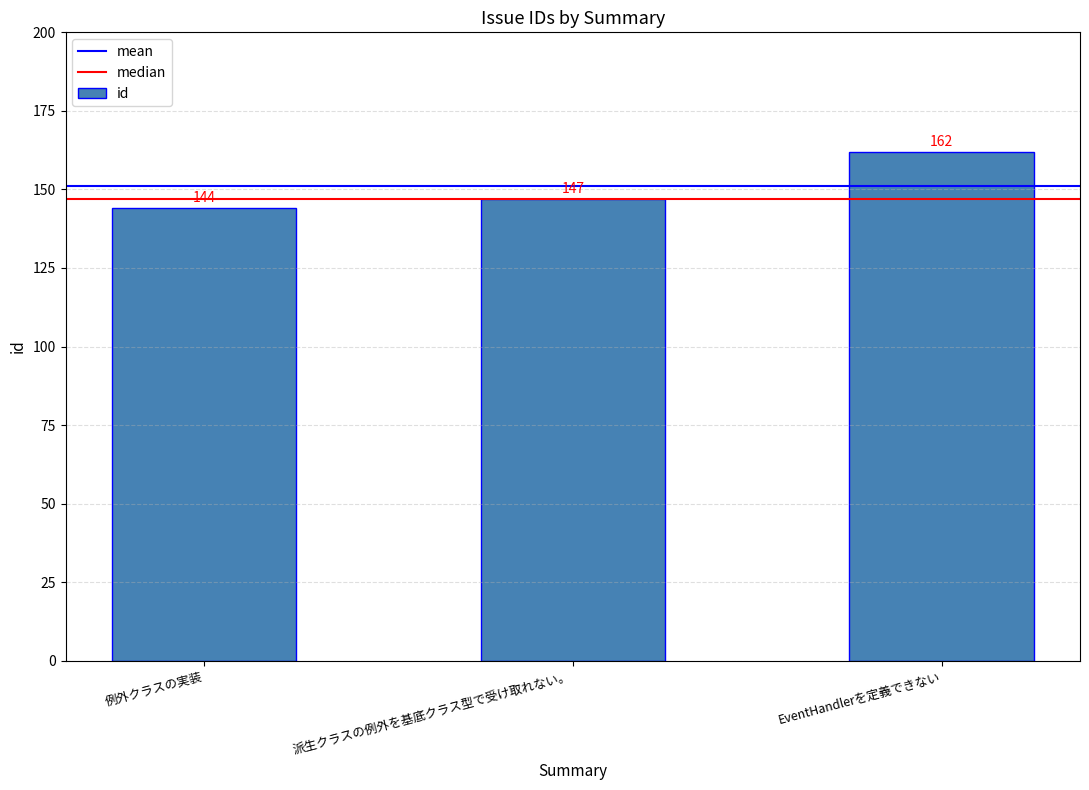

List the labels in order of value, largest first.

EventHandlerを定義できない, 派生クラスの例外を基底クラス型で受け取れない。, 例外クラスの実装